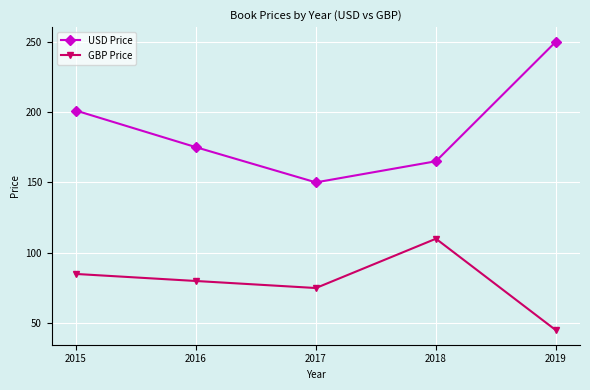

What value does the GBP Price series have at 2017?

75.0